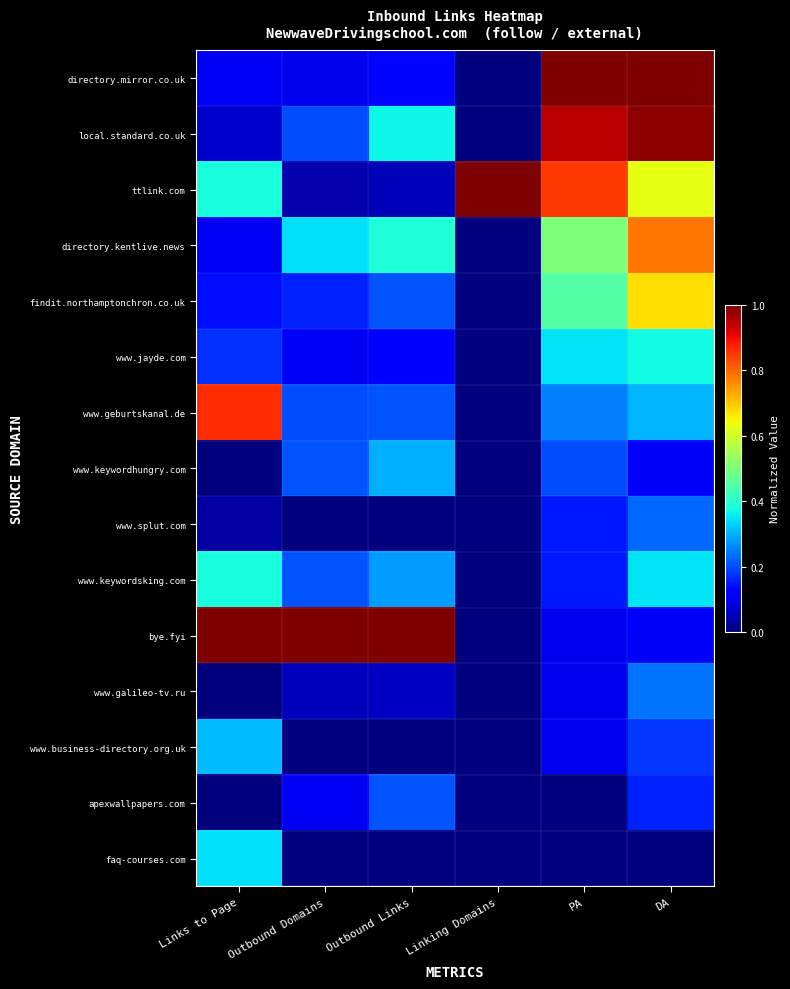

Reading left to right, what are all the values shown in this chart?

directory.mirror.co.uk: Links to Page=0.1	Outbound Domains=0.1	Outbound Links=0.1	Linking Domains=0.0	PA=1.0	DA=1.0
local.standard.co.uk: Links to Page=0.1	Outbound Domains=0.2	Outbound Links=0.4	Linking Domains=0.0	PA=0.9	DA=1.0
ttlink.com: Links to Page=0.4	Outbound Domains=0.0	Outbound Links=0.1	Linking Domains=1.0	PA=0.8	DA=0.6
directory.kentlive.news: Links to Page=0.1	Outbound Domains=0.3	Outbound Links=0.4	Linking Domains=0.0	PA=0.5	DA=0.8
findit.northamptonchron.co.uk: Links to Page=0.1	Outbound Domains=0.2	Outbound Links=0.2	Linking Domains=0.0	PA=0.5	DA=0.7
www.jayde.com: Links to Page=0.2	Outbound Domains=0.1	Outbound Links=0.1	Linking Domains=0.0	PA=0.3	DA=0.4
www.geburtskanal.de: Links to Page=0.9	Outbound Domains=0.2	Outbound Links=0.2	Linking Domains=0.0	PA=0.2	DA=0.3
www.keywordhungry.com: Links to Page=0.0	Outbound Domains=0.2	Outbound Links=0.3	Linking Domains=0.0	PA=0.2	DA=0.1
www.splut.com: Links to Page=0.0	Outbound Domains=0.0	Outbound Links=0.0	Linking Domains=0.0	PA=0.1	DA=0.2
www.keywordsking.com: Links to Page=0.4	Outbound Domains=0.2	Outbound Links=0.3	Linking Domains=0.0	PA=0.1	DA=0.3
bye.fyi: Links to Page=1.0	Outbound Domains=1.0	Outbound Links=1.0	Linking Domains=0.0	PA=0.1	DA=0.1
www.galileo-tv.ru: Links to Page=0.0	Outbound Domains=0.1	Outbound Links=0.1	Linking Domains=0.0	PA=0.1	DA=0.2
www.business-directory.org.uk: Links to Page=0.3	Outbound Domains=0.0	Outbound Links=0.0	Linking Domains=0.0	PA=0.1	DA=0.2
apexwallpapers.com: Links to Page=0.0	Outbound Domains=0.1	Outbound Links=0.2	Linking Domains=0.0	PA=0.0	DA=0.2
faq-courses.com: Links to Page=0.3	Outbound Domains=0.0	Outbound Links=0.0	Linking Domains=0.0	PA=0.0	DA=0.0